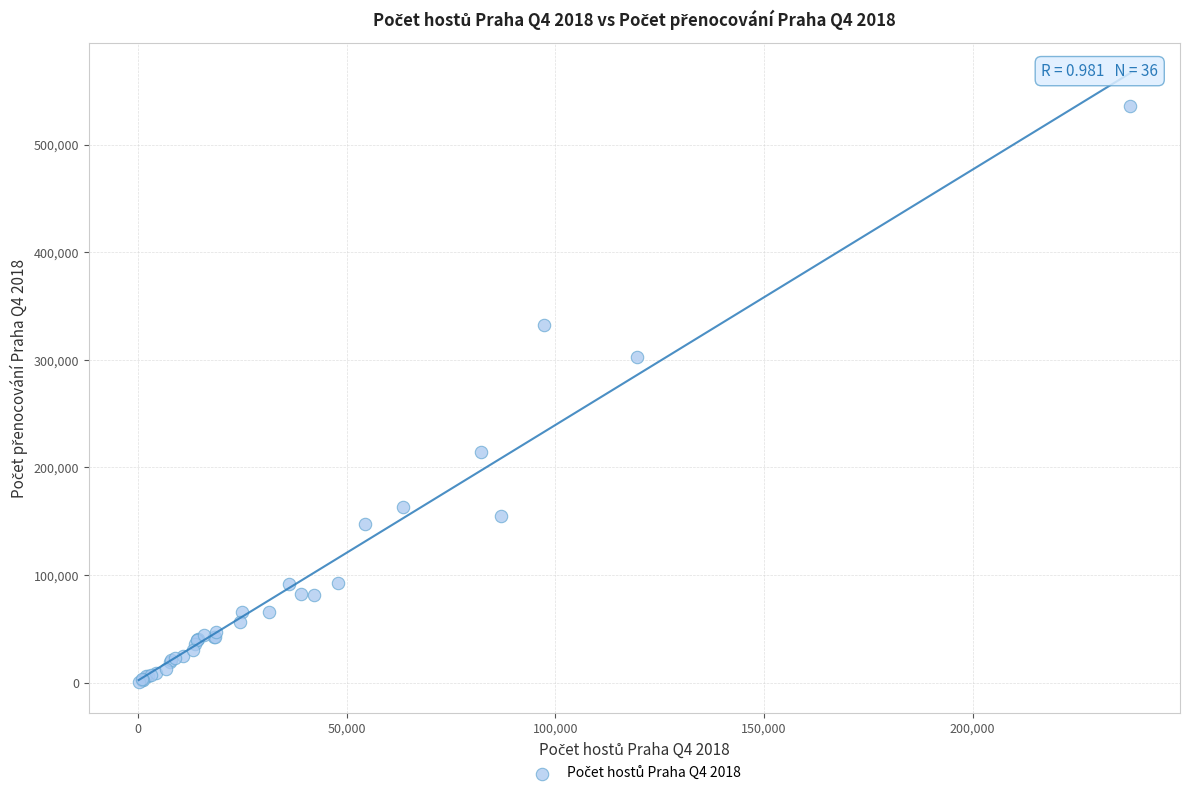

What Y value in the scatter plot is closest to 267942?

302602